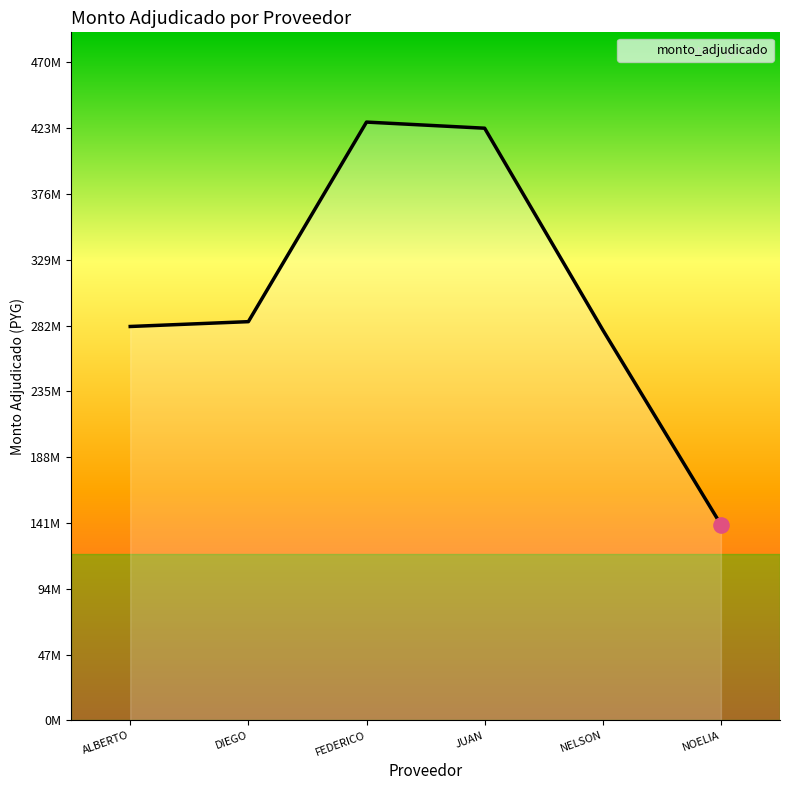

Approximately how many times larger is the value at JUAN compared to FEDERICO?

1.0